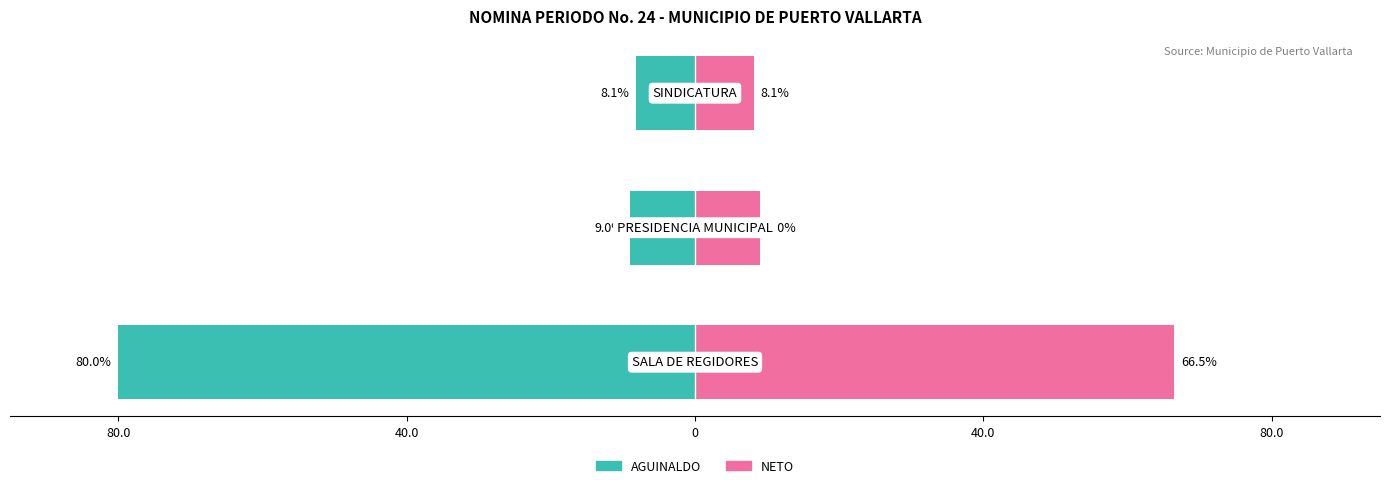

What is the sum of the AGUINALDO values at 80.0 and 0?

-88.1